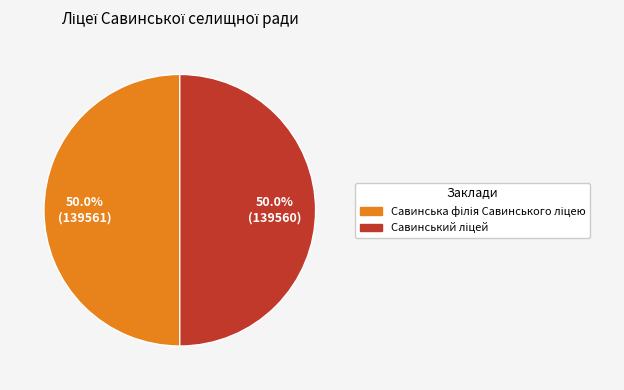

Count the number of slices in the pie.

2